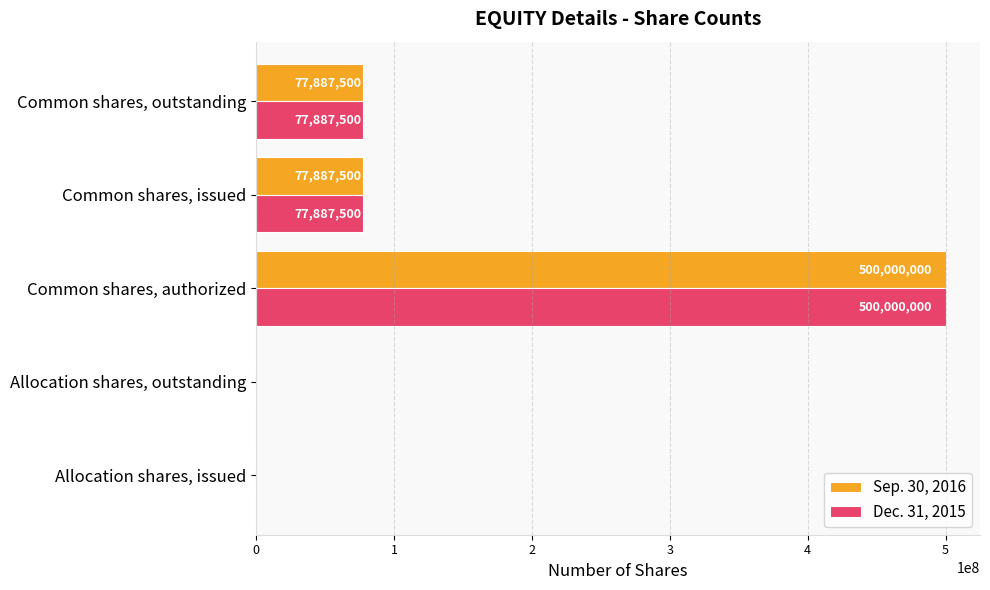

What is the approximate value of Sep. 30, 2016 at Allocation shares, outstanding?

1000